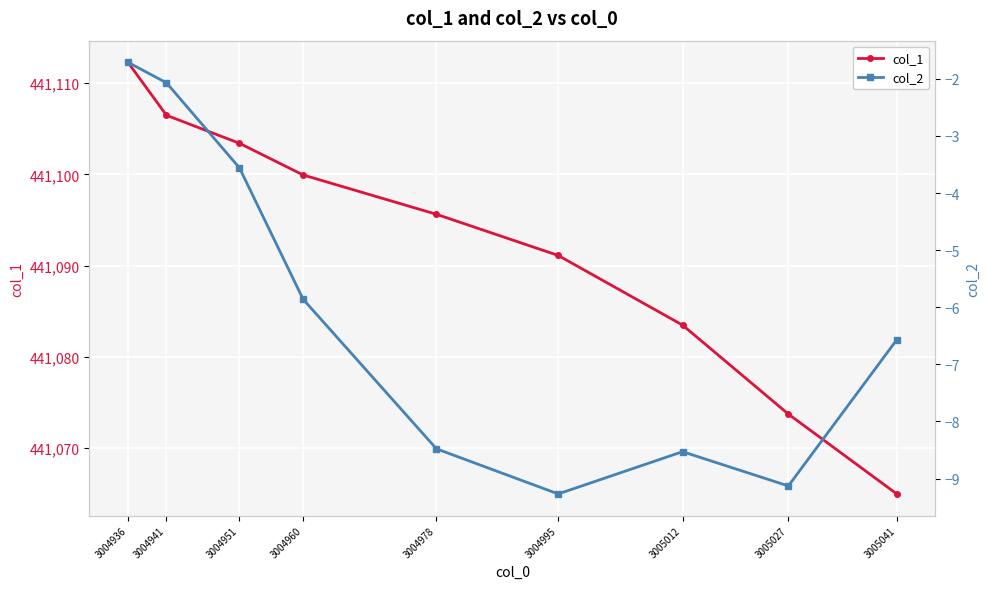

How many categories are shown in the chart?

9